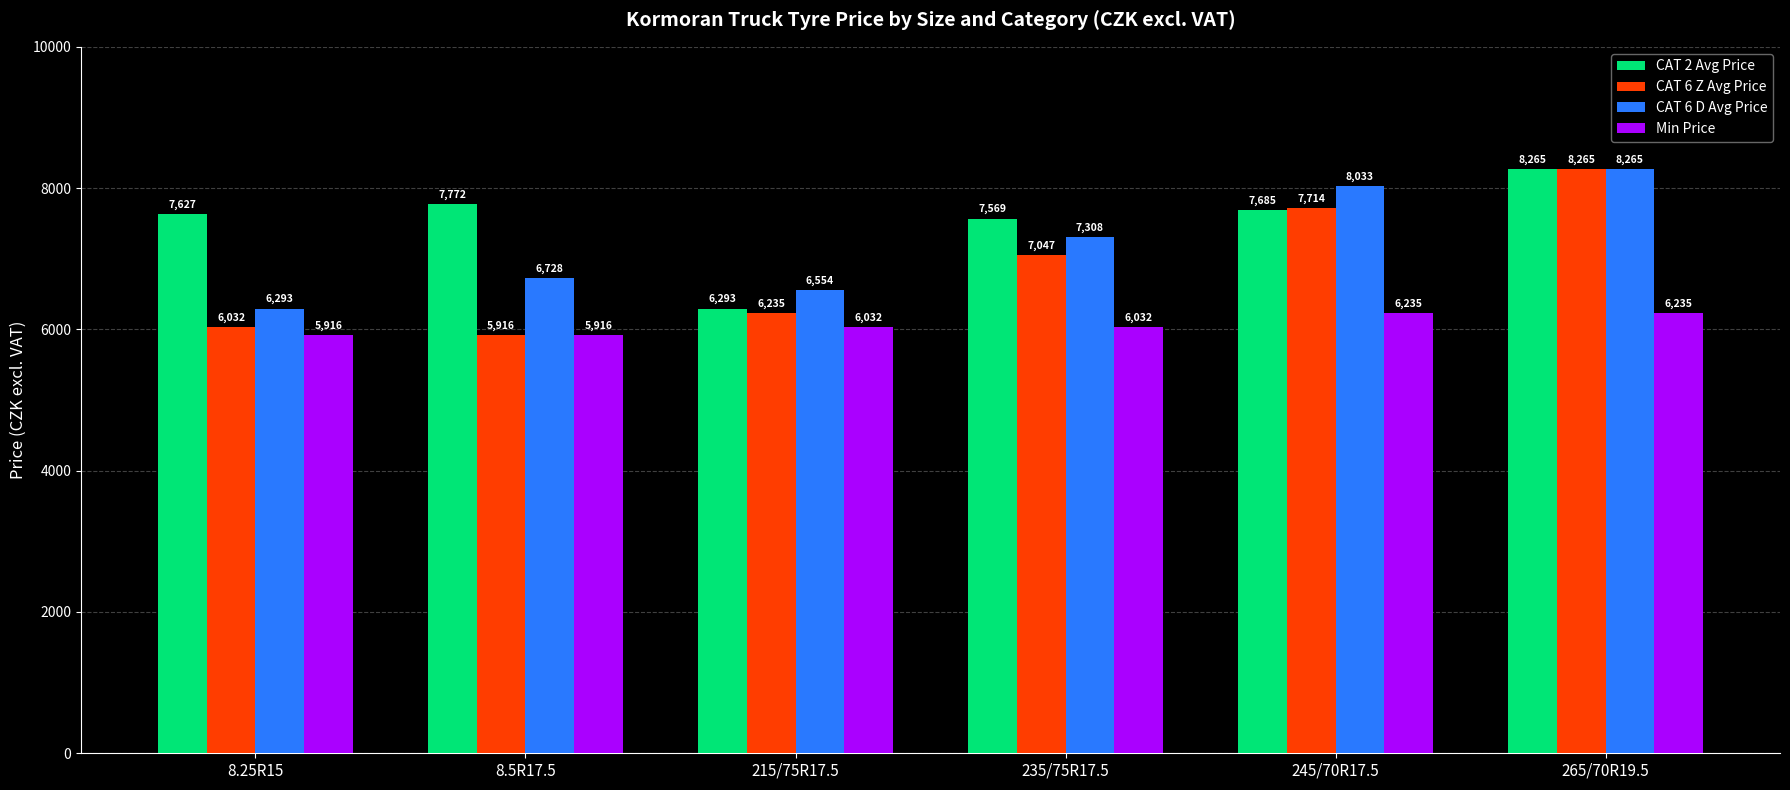

How many groups of bars are there?

6